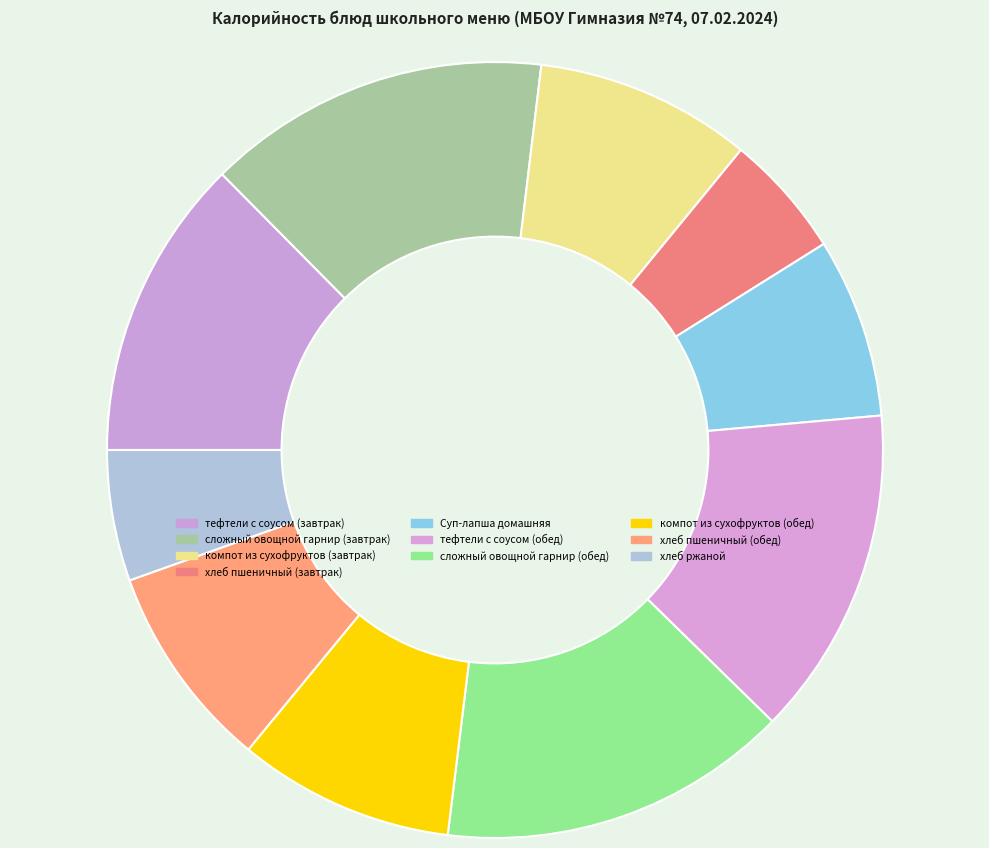

Count the number of slices in the pie.

10